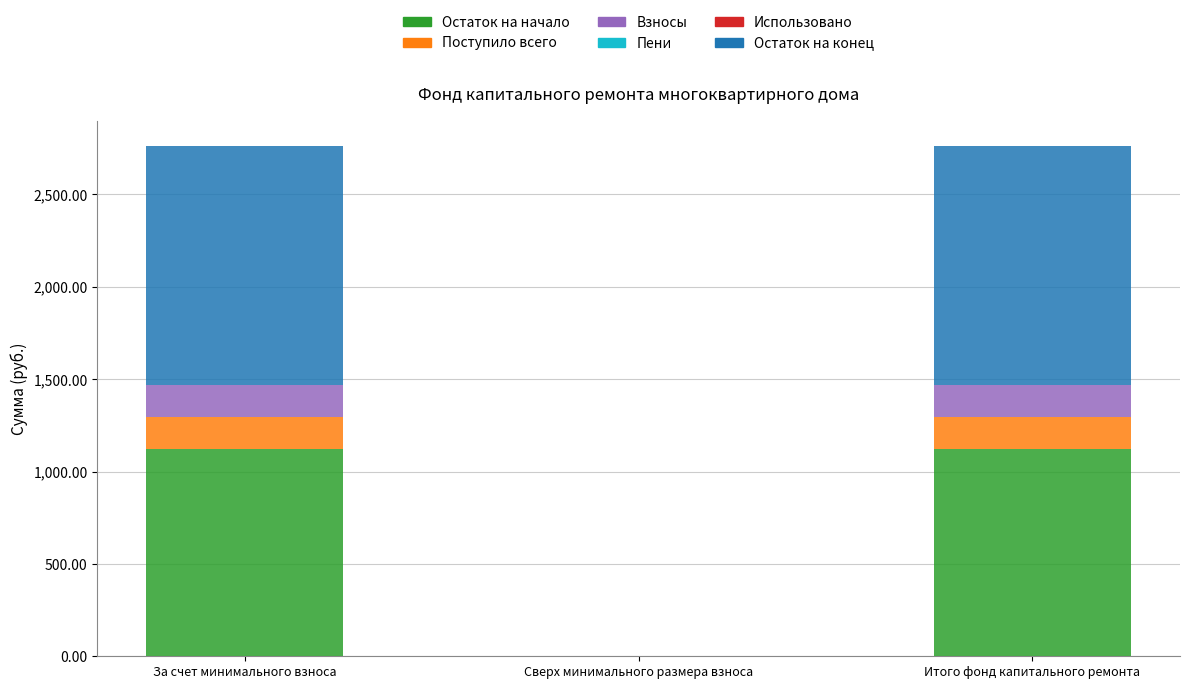

Count the number of categories in the chart.

3